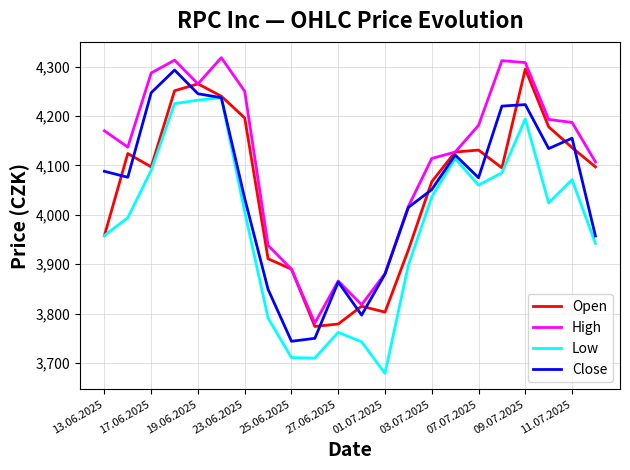

What is the highest value of the High series?

4318